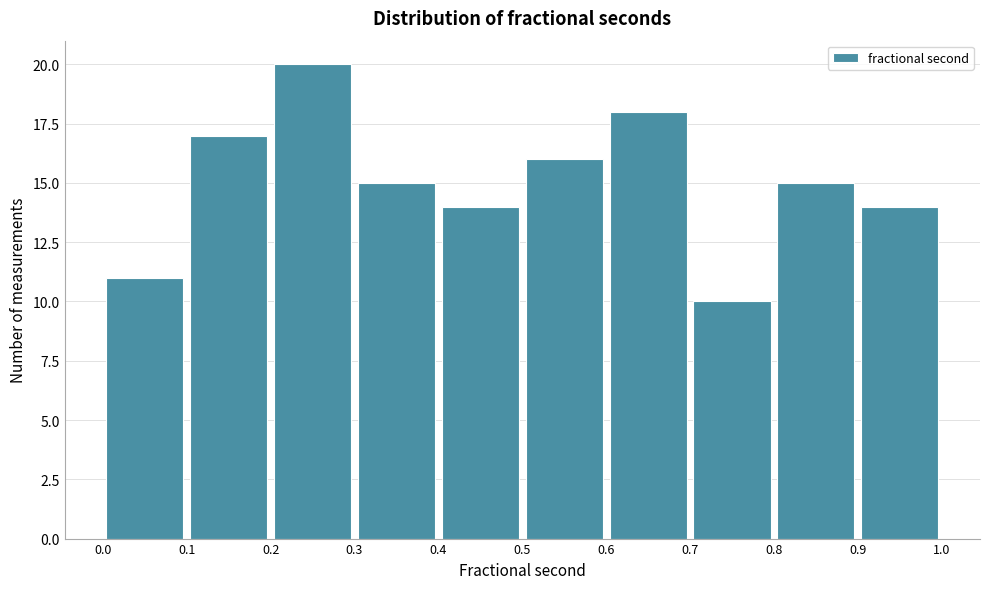

Reading left to right, transcribe this chart: for each bar, give the range it covers on the x-axis and its height. The values are not printed on the chart, so give them approximately, as read against the axis.

0.0 to 0.1: 11
0.1 to 0.2: 17
0.2 to 0.3: 20
0.3 to 0.4: 15
0.4 to 0.5: 14
0.5 to 0.6: 16
0.6 to 0.7: 18
0.7 to 0.8: 10
0.8 to 0.9: 15
0.9 to 1.0: 14